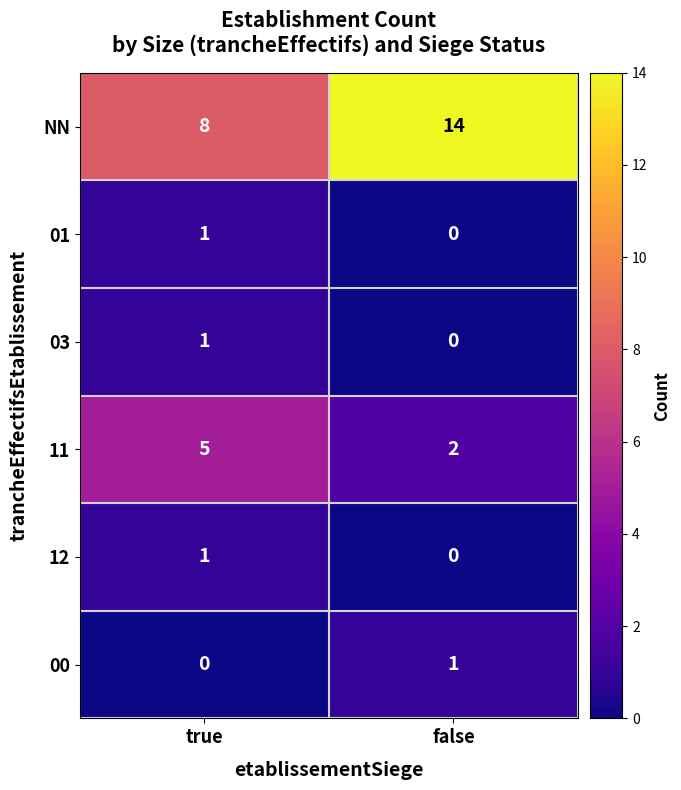

Which category has the highest value in the 00 series?

false